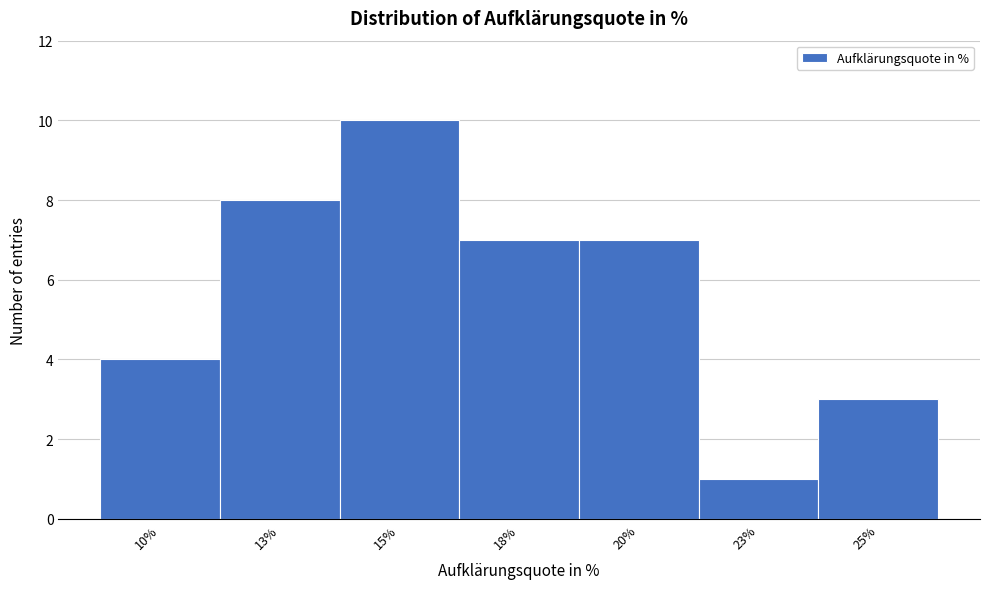

Reading left to right, transcribe all the data shown in this chart.

10%=4	13%=8	15%=10	18%=7	20%=7	23%=1	25%=3